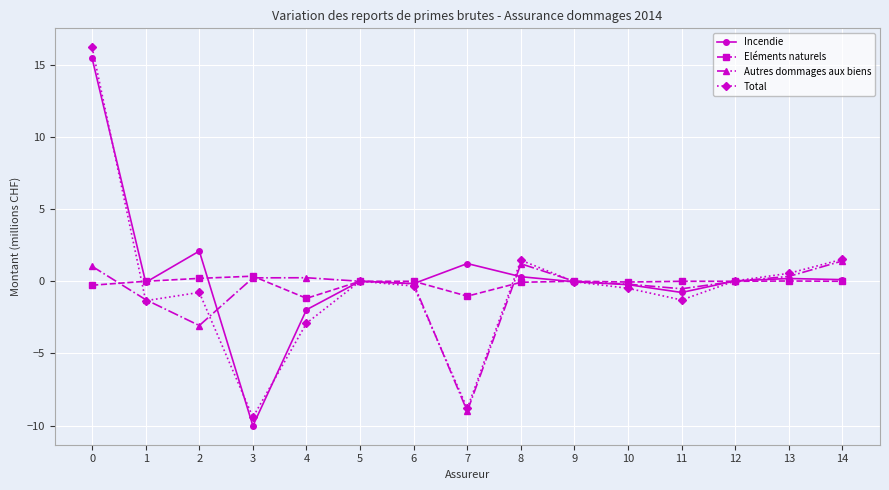

What is the value of the Total point at the 15th from the left?

1.5